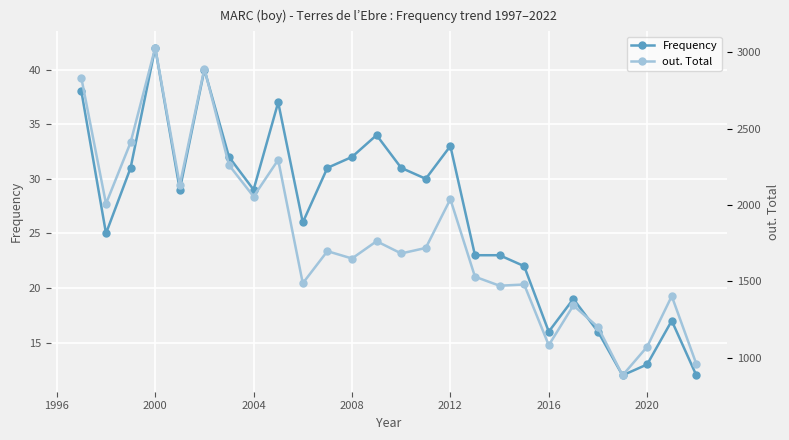

What are all the series names shown in the legend?

Frequency, out. Total